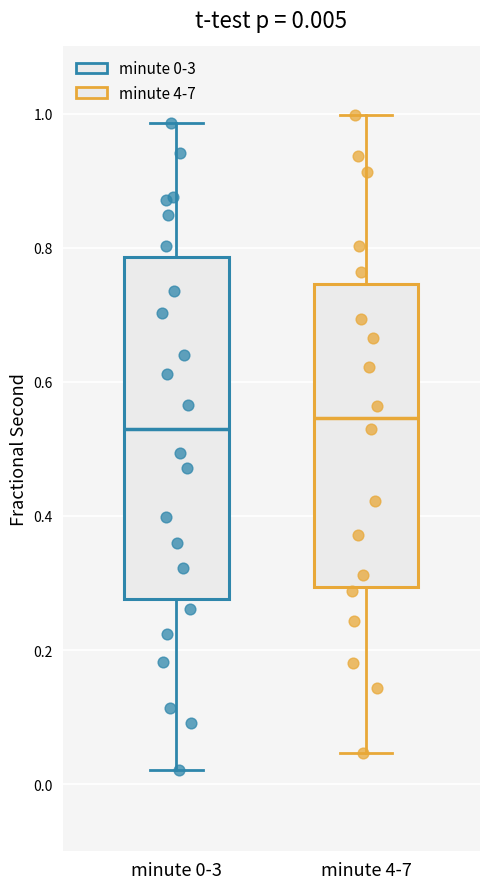

Comparing the boxes themselves (not the whiskers), which one is the tallest?

minute 0-3